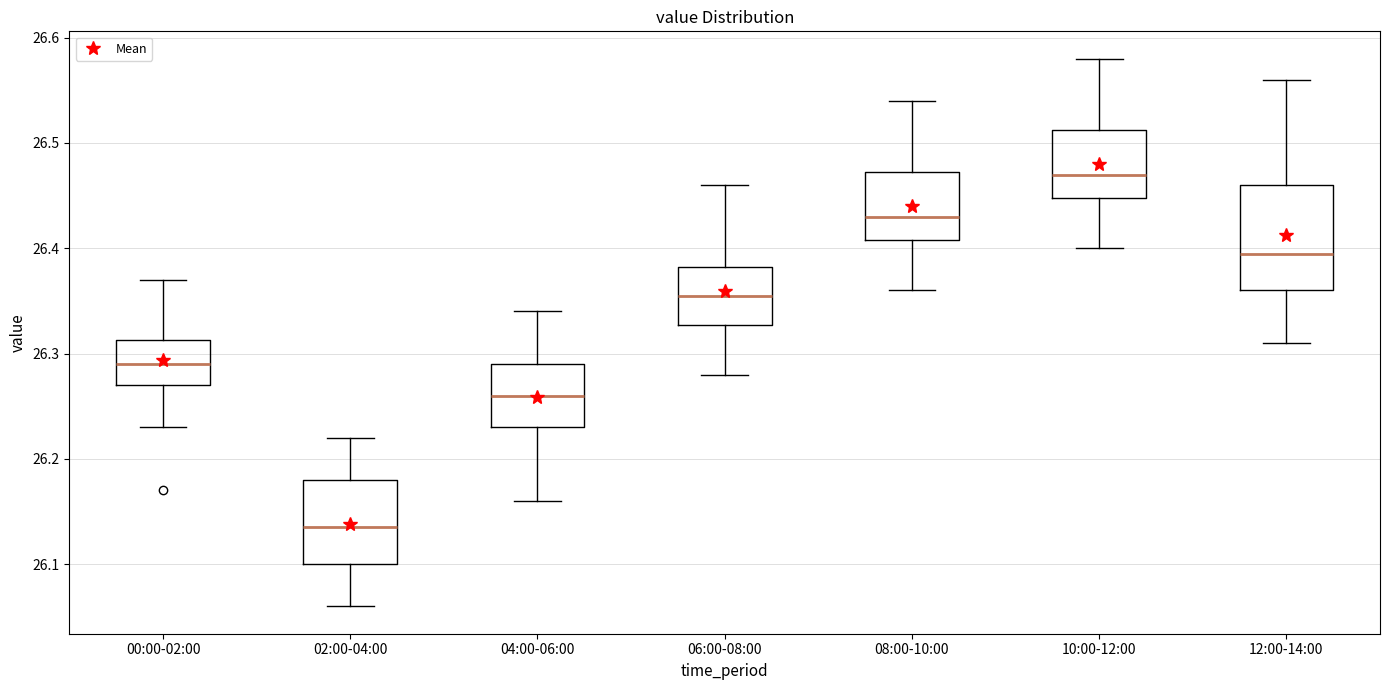

Which box's median line is the lowest?

02:00-04:00